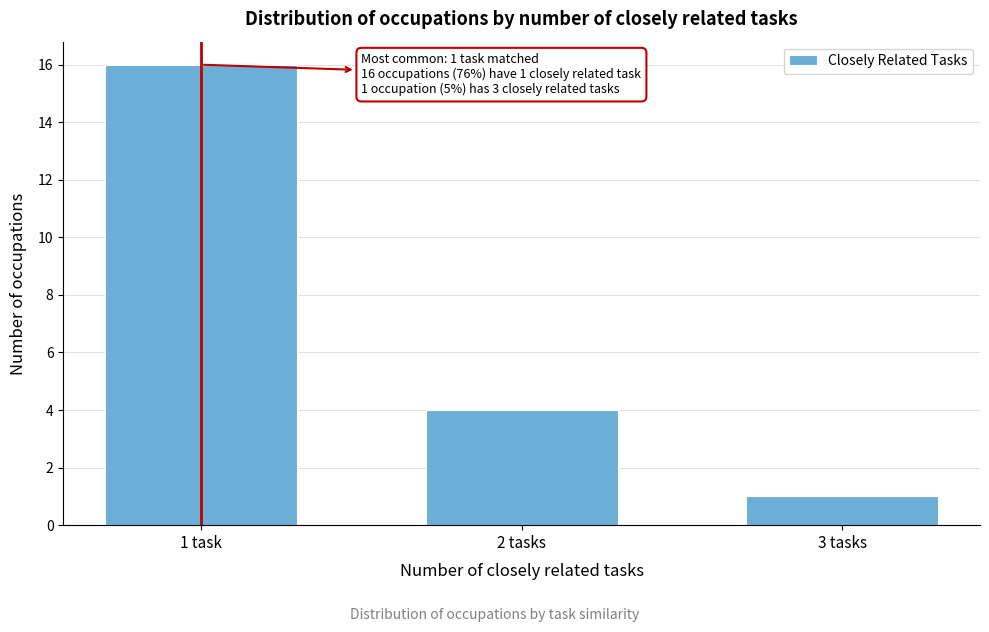

Reading right to left, transcribe all the data shown in this chart.

3 tasks=1	2 tasks=4	1 task=16